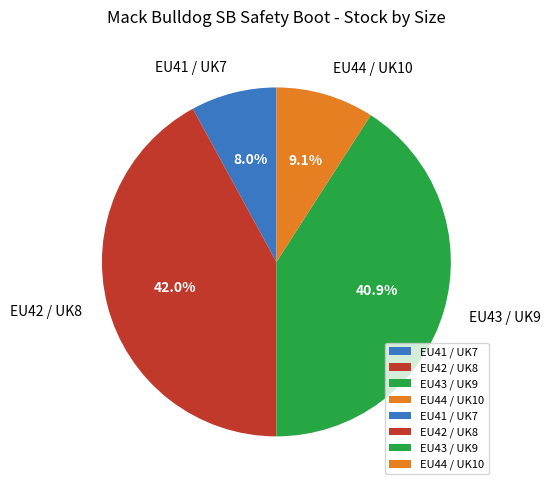

Does EU41 / UK7 represent more than half of the total?

No